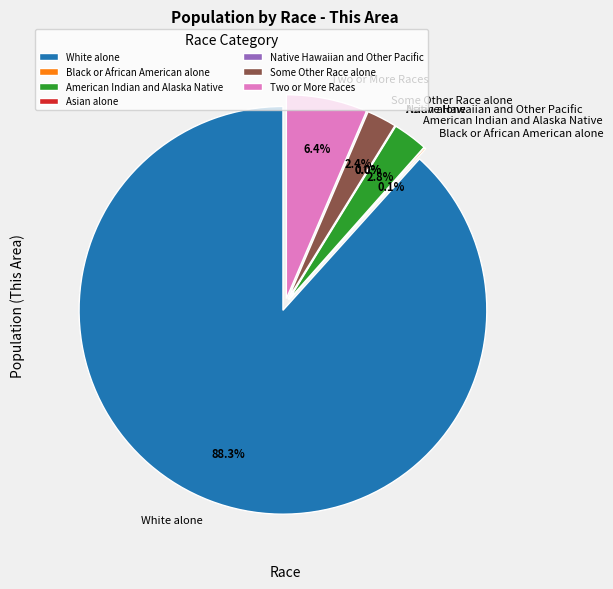

How many slices are in this pie chart?

7